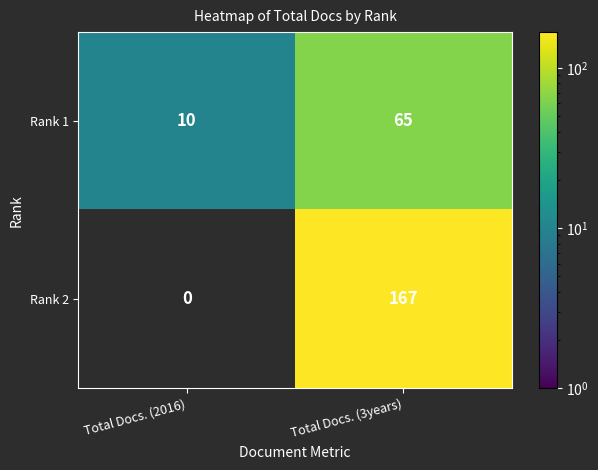

True or false: Rank 1 has a value of 90 at Total Docs. (3years).

False